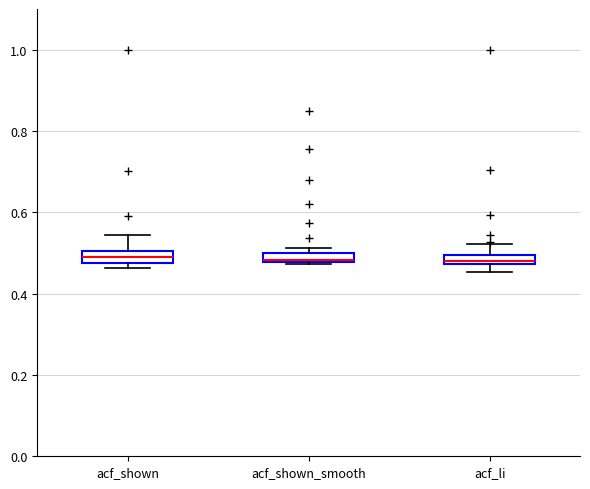

Where is the upper edge of the box for acf_li on the y-axis? The values are not printed on the chart, so give them approximately, as read against the axis.

0.50